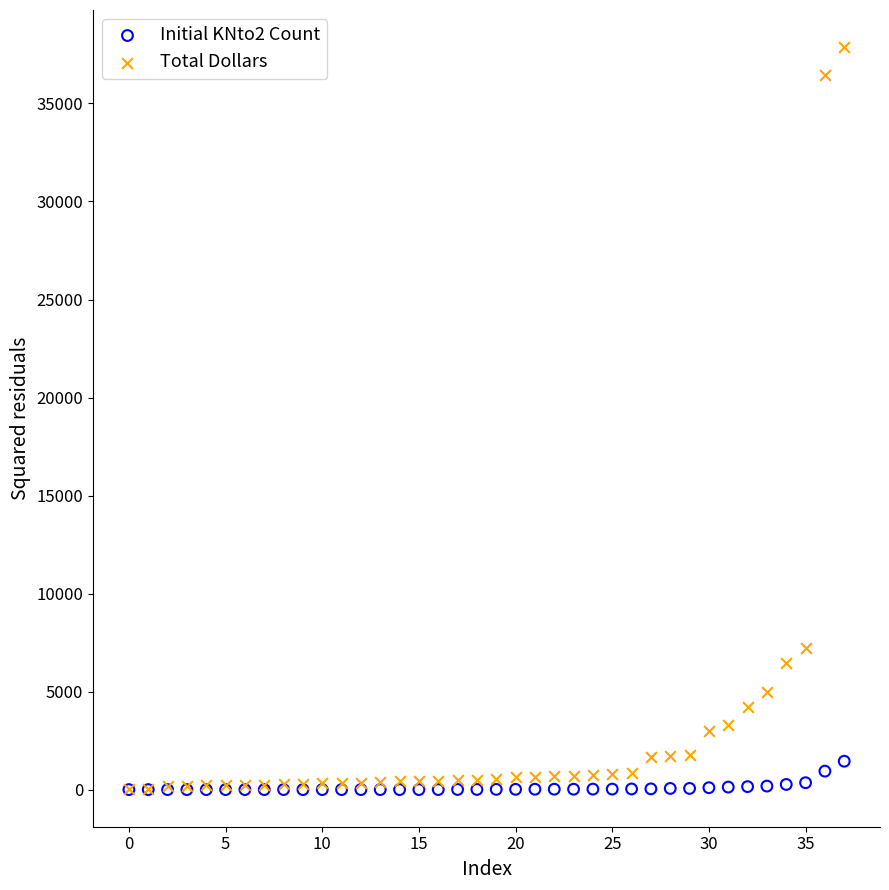

Which series contains the highest Y value?

Total Dollars